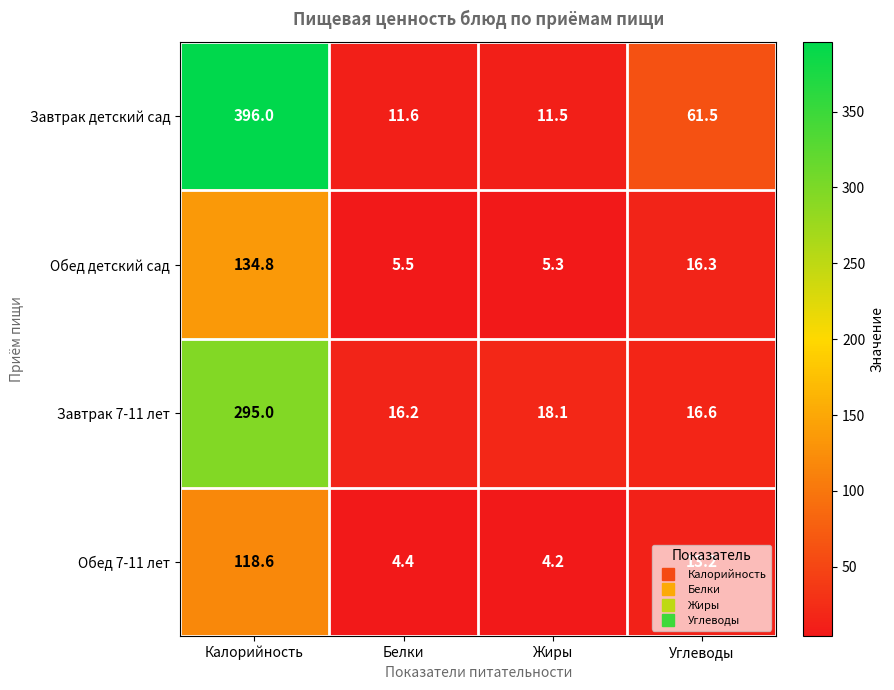

True or false: Обед детский сад has a value of 5.5 at Белки.

True